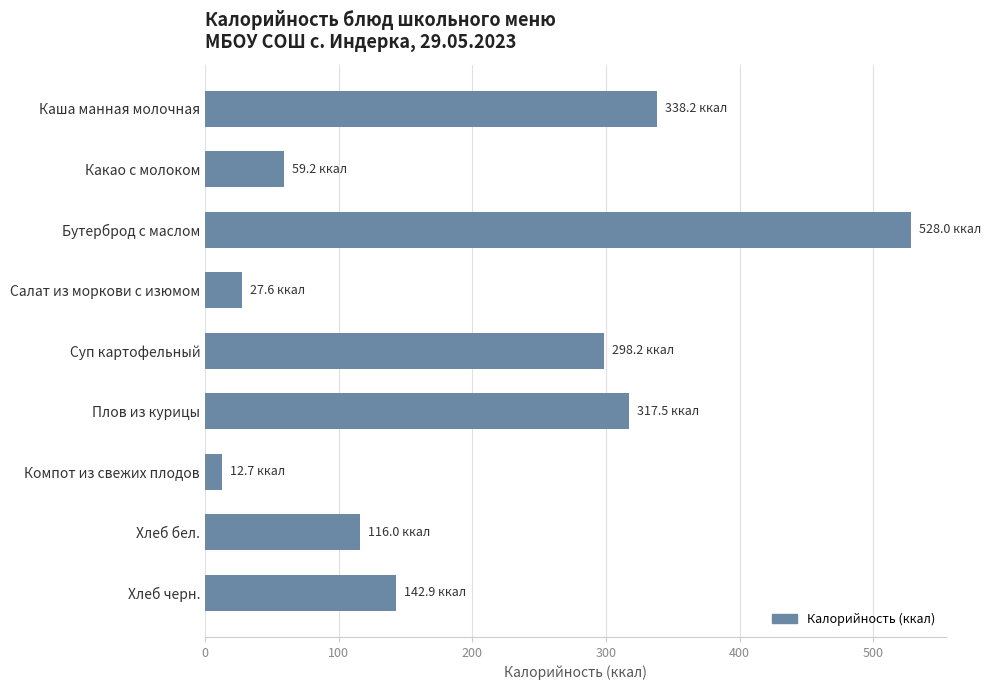

What is the sum of all values?

1840.3